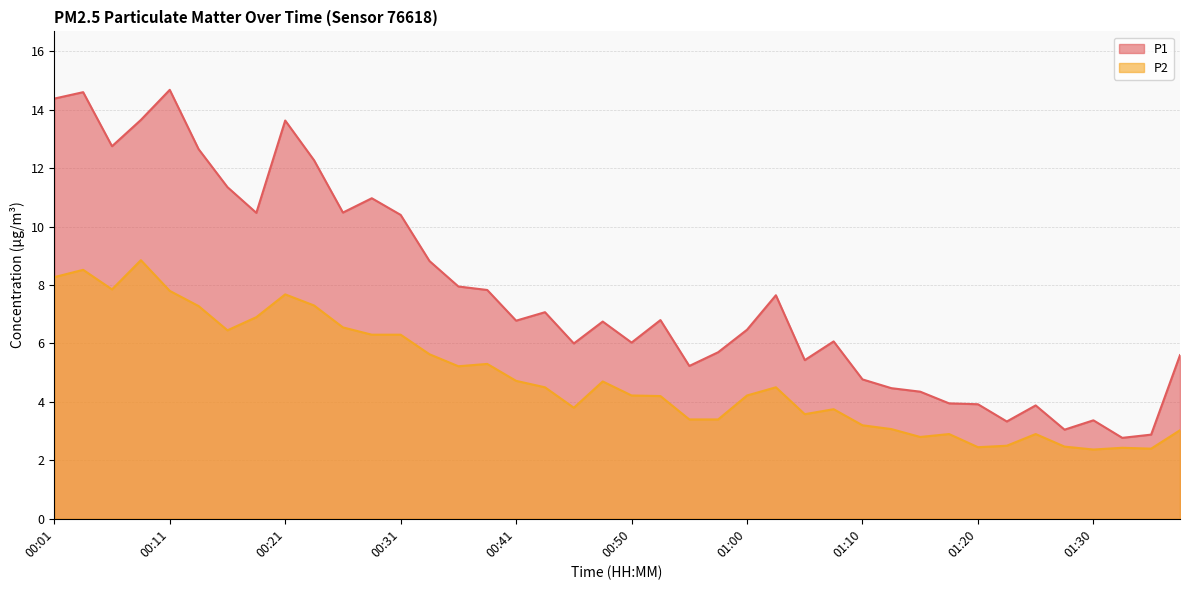

True or false: P1 and P2 intersect in this chart.

False